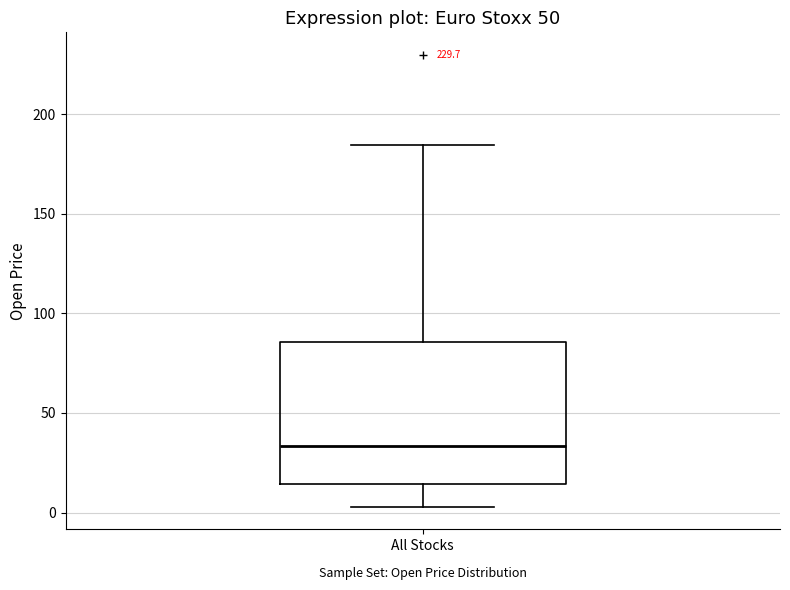

Transcribe this box plot: give where the median line is, the range the box spans, and where the two whiskers end, as read against the y-axis. The values are not printed on the chart, so give them approximately, as read against the axis.

median 35, box 15 to 85, whiskers 5 to 185